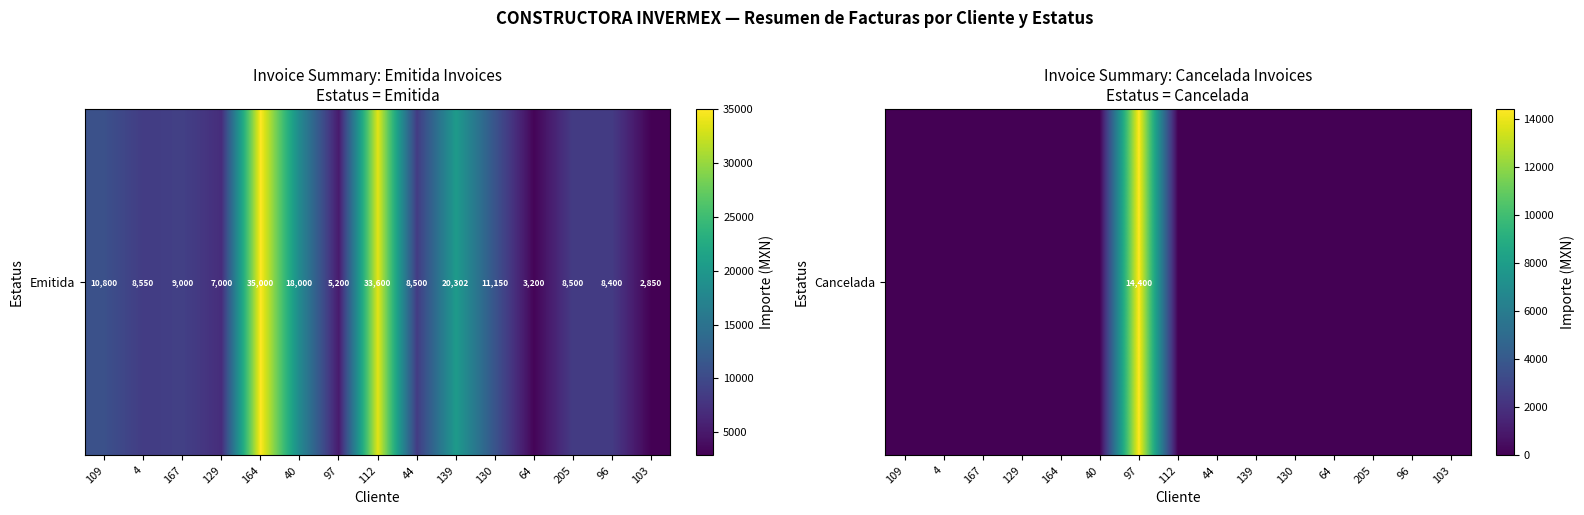

Reading right to left, list all the values displayed in this chart.

103=0	96=0	205=0	64=0	130=0	139=0	44=0	112=0	97=14400	40=0	164=0	129=0	167=0	4=0	109=0